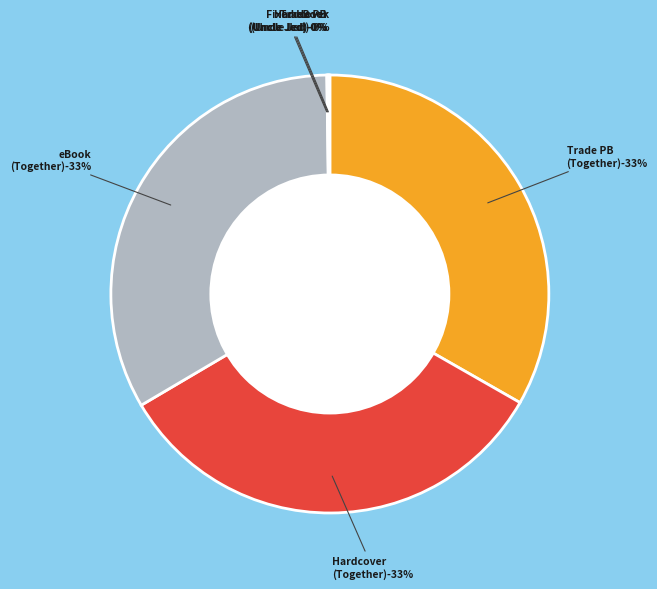

Count the number of slices in the pie.

6